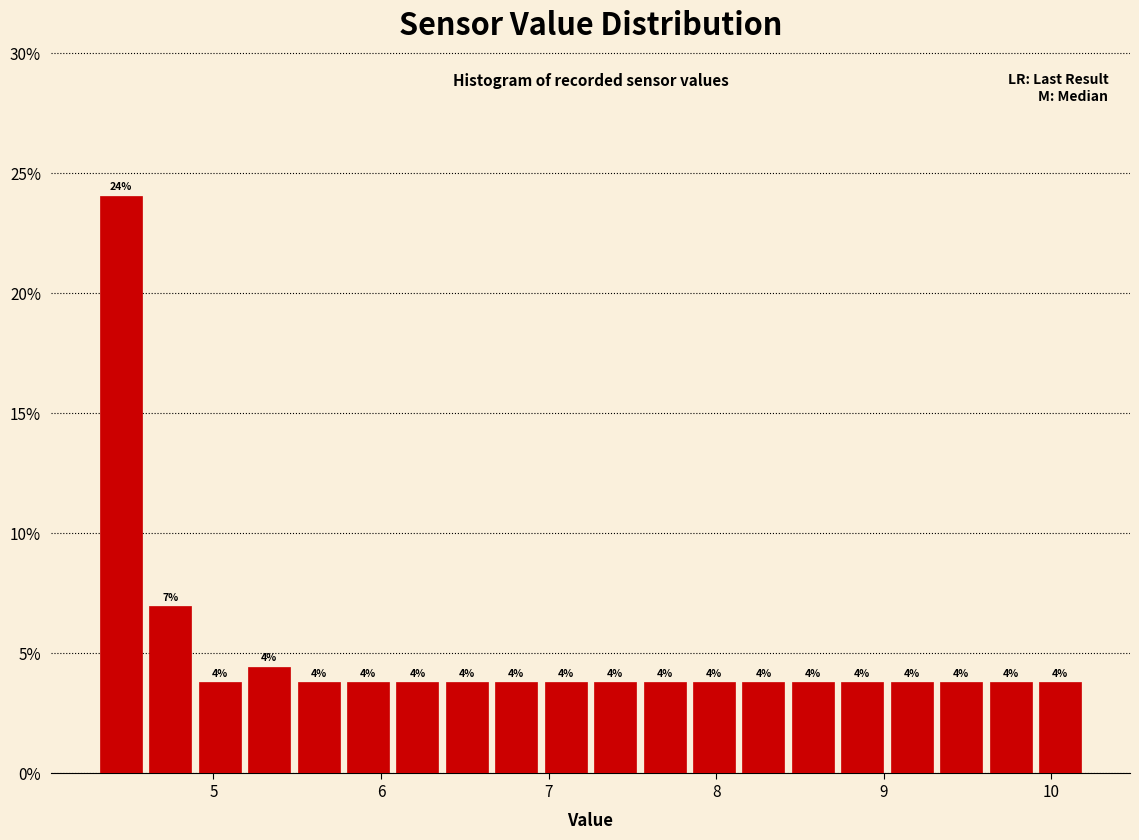

Around what value on the x-axis is the tallest bar? Give the approximate position of its centre, as read against the axis.

4.4